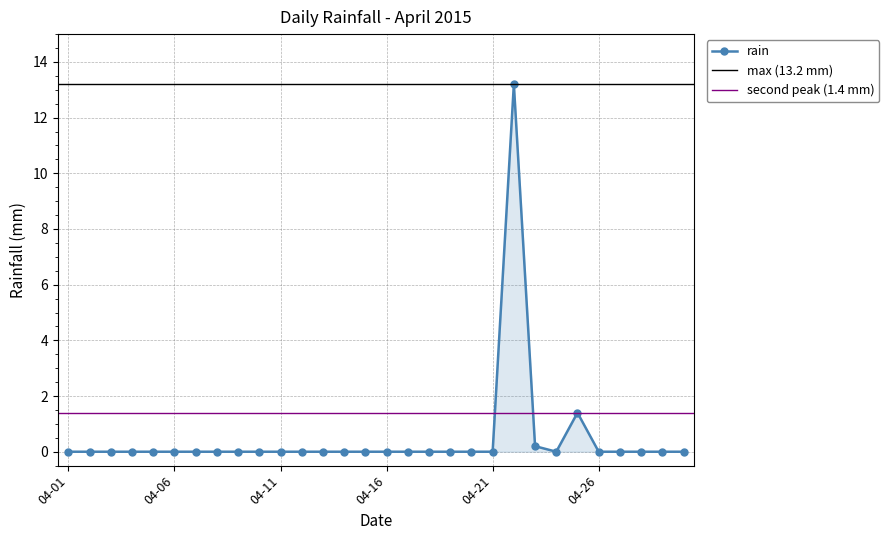

Is it true that rain equals 5.1 at 04-01?

False